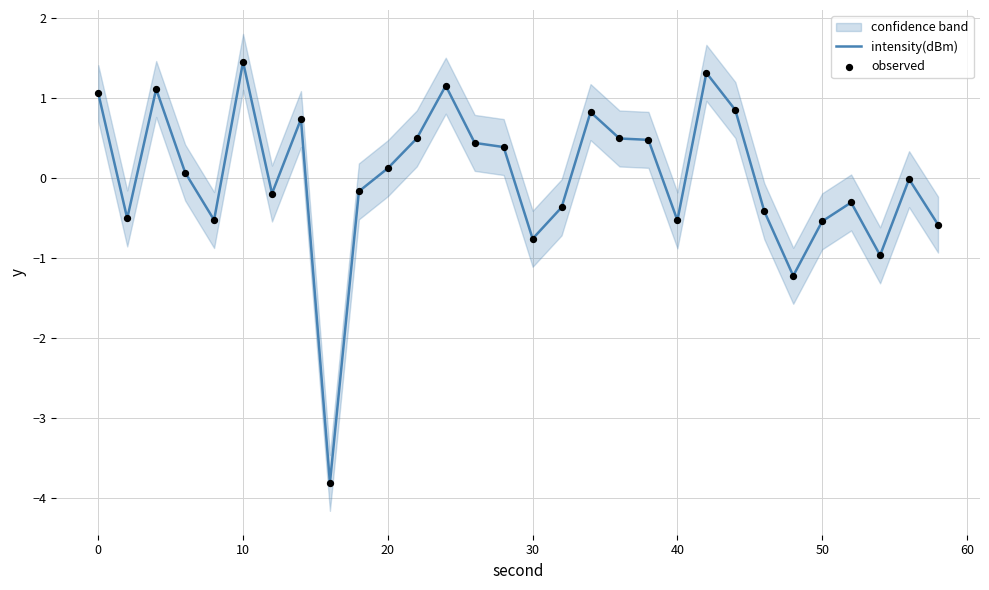

Which series has the largest total across all categories?

intensity(dBm)